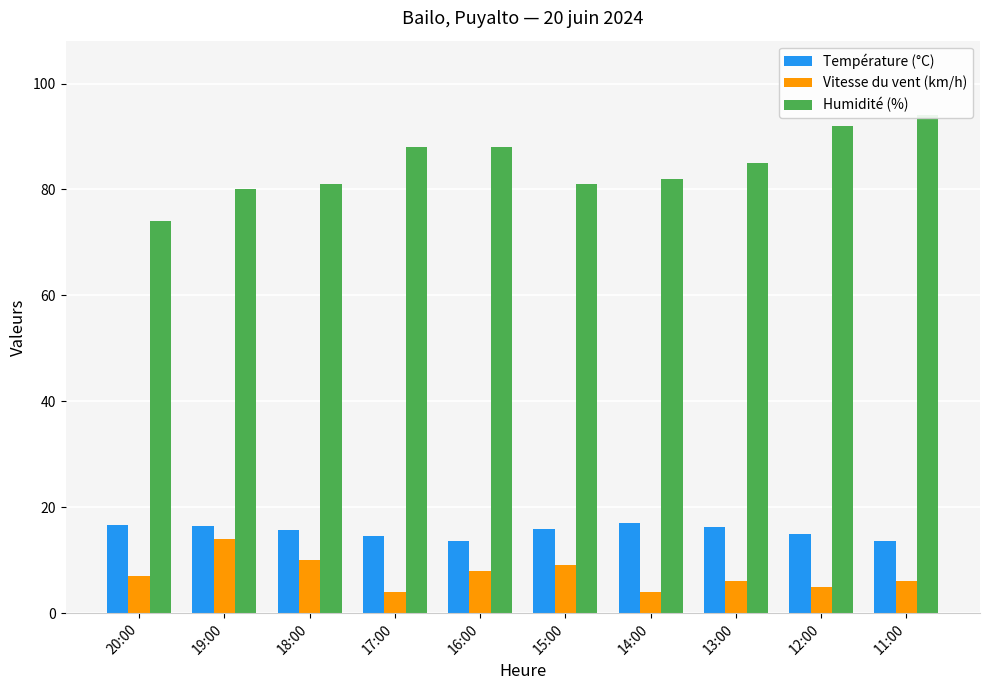

What is the lowest value of the Température (°C) series?

13.6